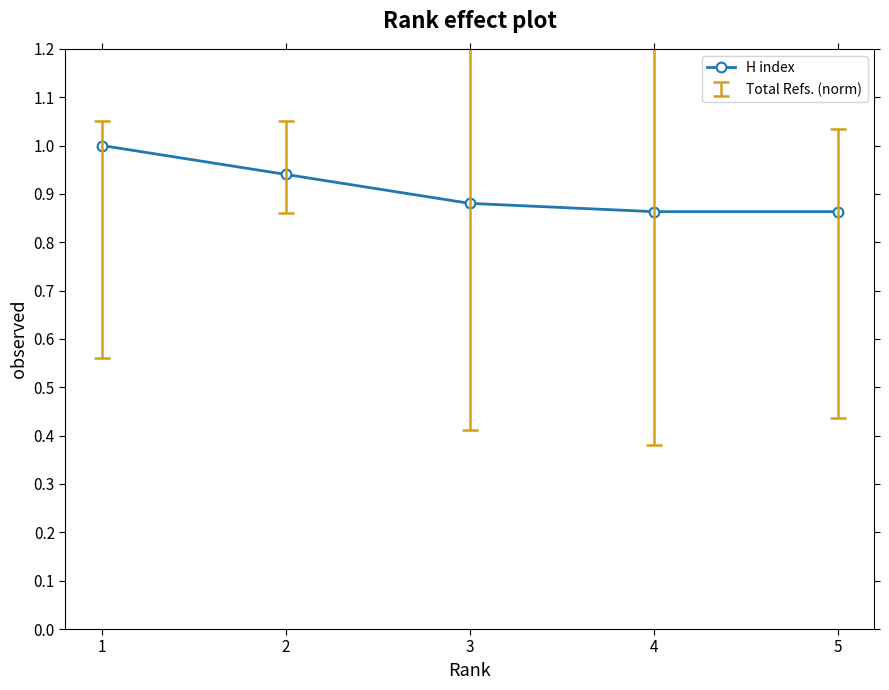

Does the chart display data point markers on the line(s)?

Yes